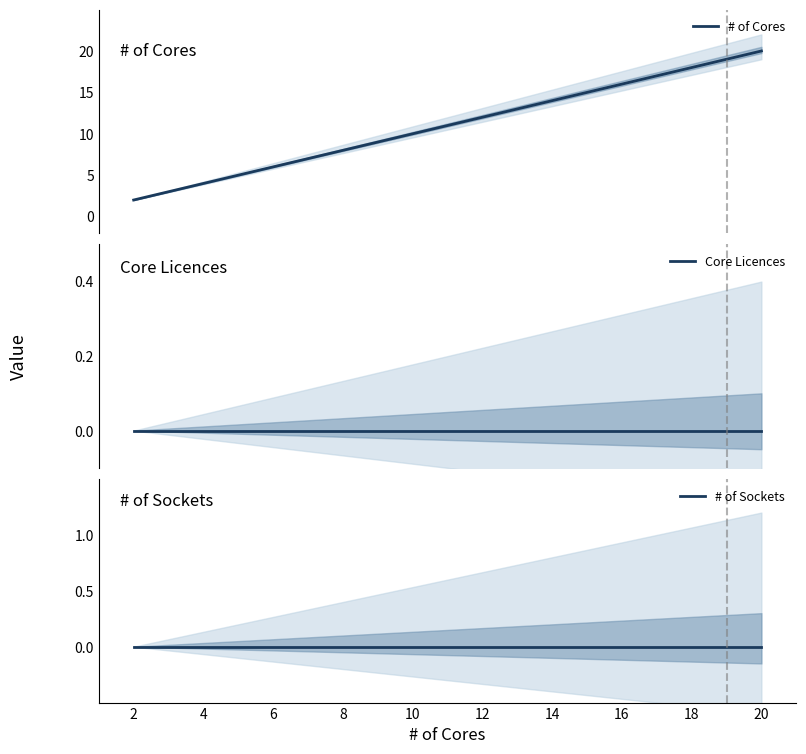

Where is # of Sockets nearest to the value 0?

2